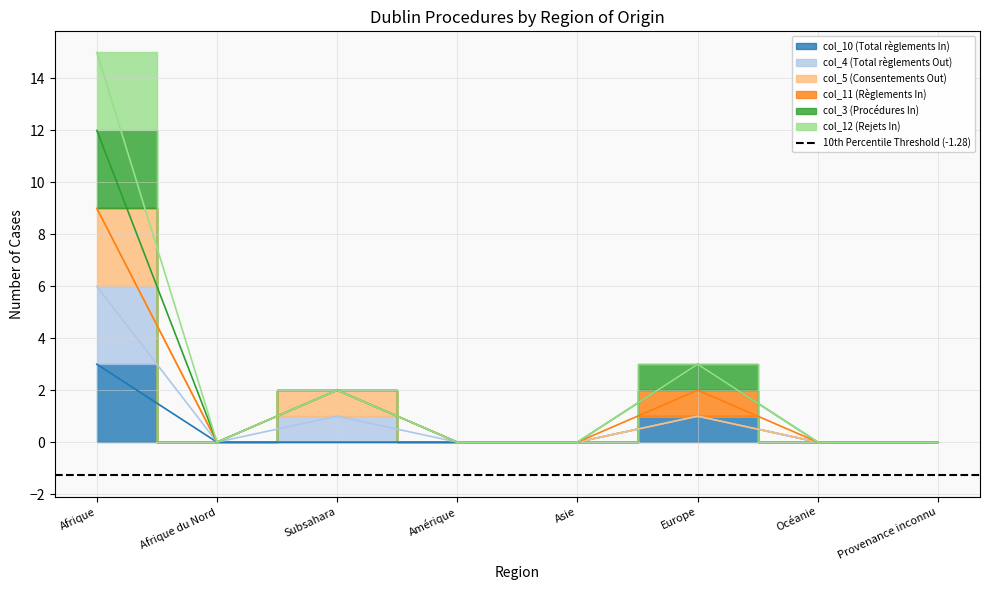

The col_4 (Total règlements Out) series shows 0 at Provenance inconnu. True or false?

True